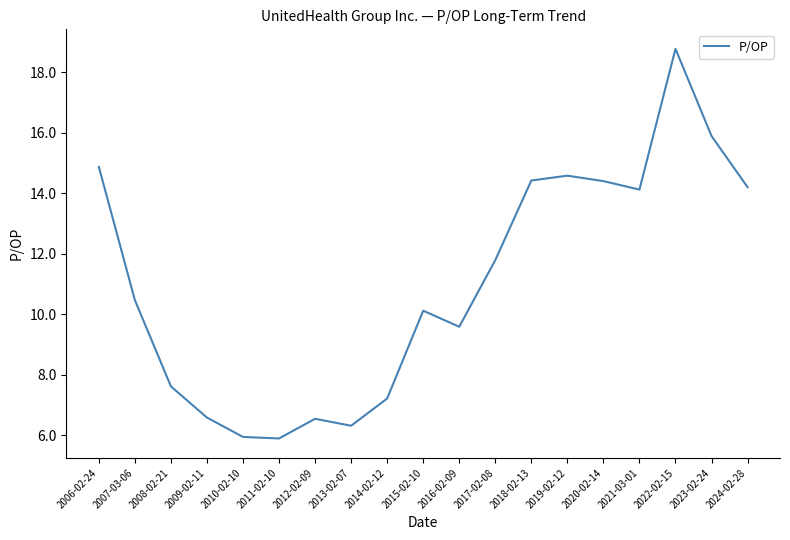

What is the sum of all values?

209.4